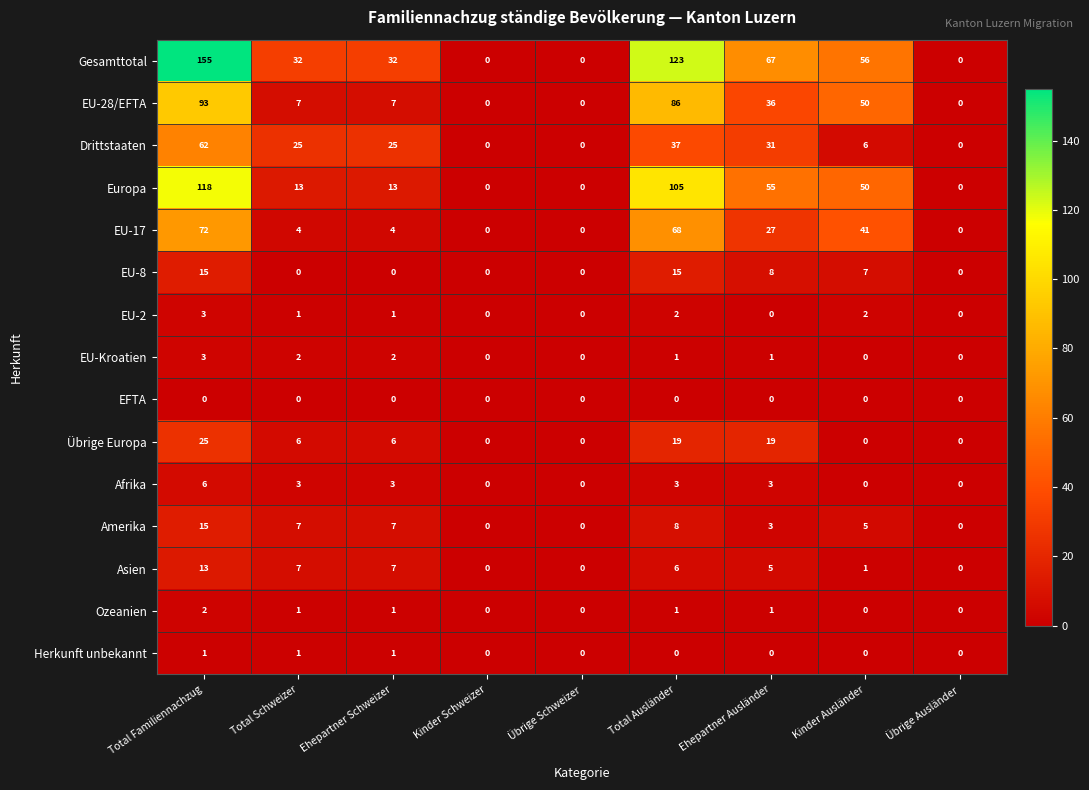

What is the sum of the Afrika values at Total Familiennachzug and Ehepartner Schweizer?

9